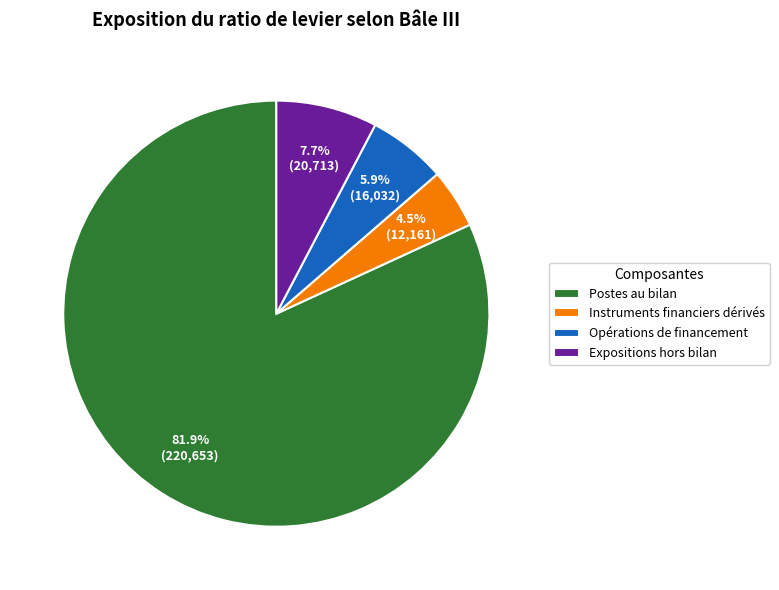

To the nearest percent, what is the average slice percentage?

25%